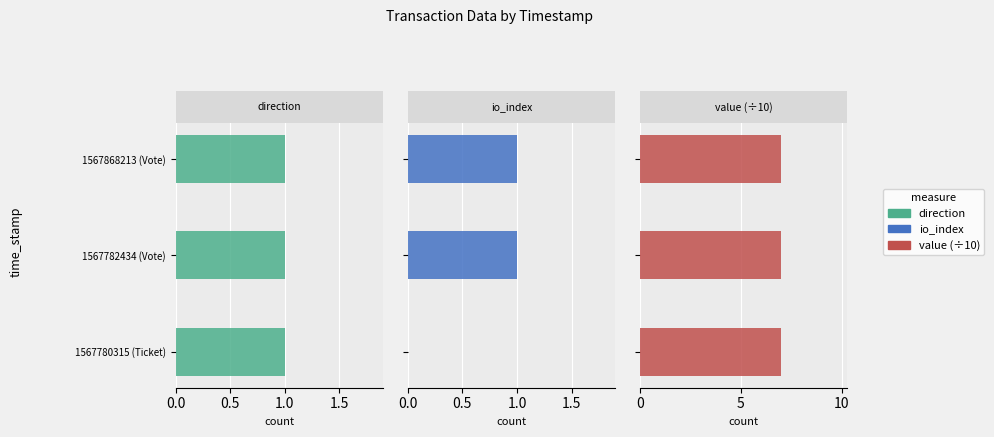

At how many categories does at least one series exceed 0?

3